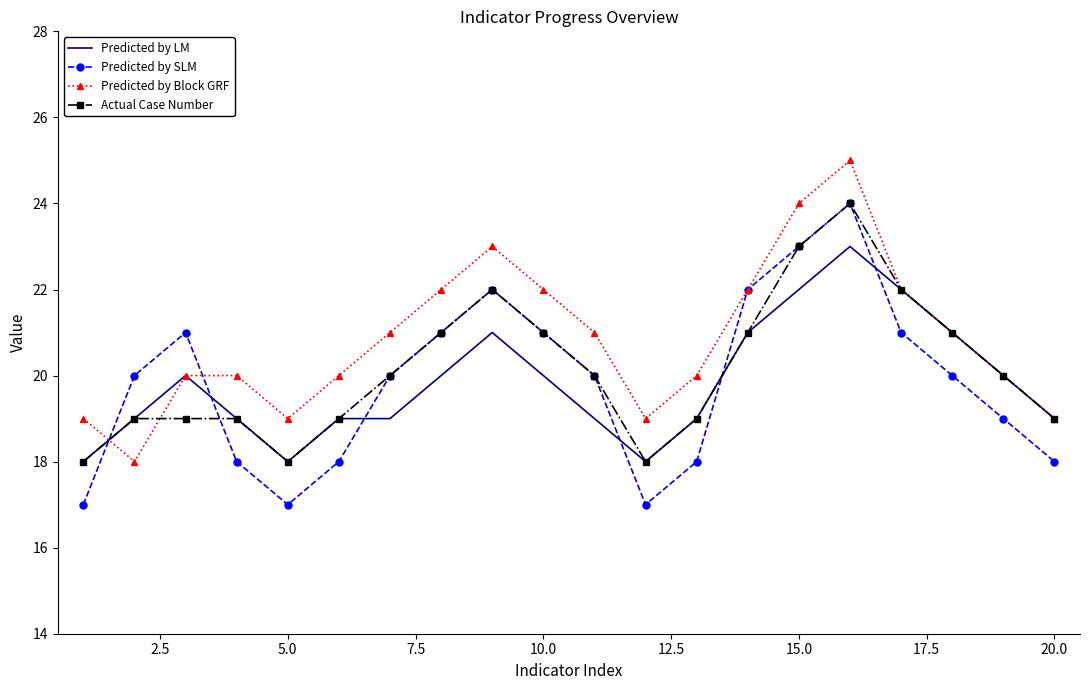

How many intersections are there between Predicted by SLM and Predicted by LM?

6